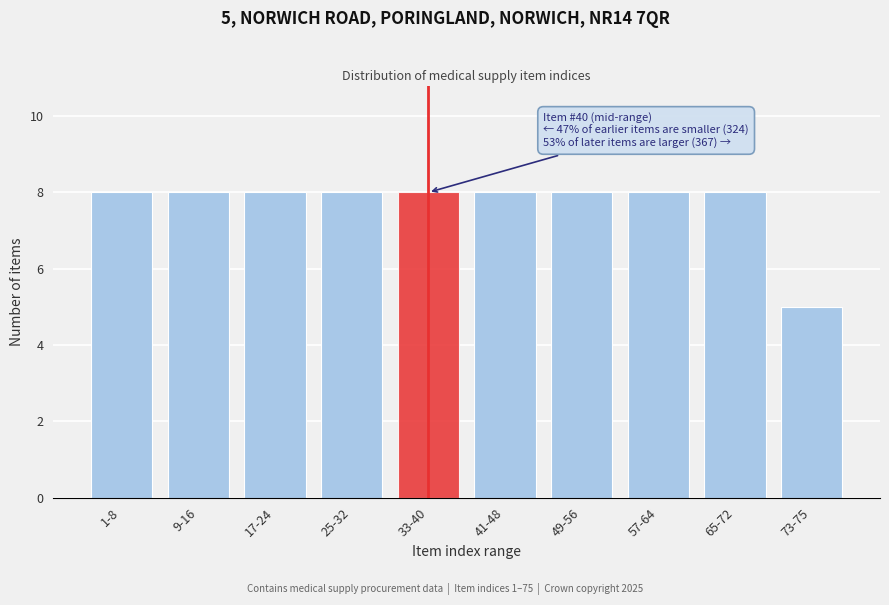

Reading left to right, extract all data points from this chart.

8	8	8	8	8	8	8	8	8	5